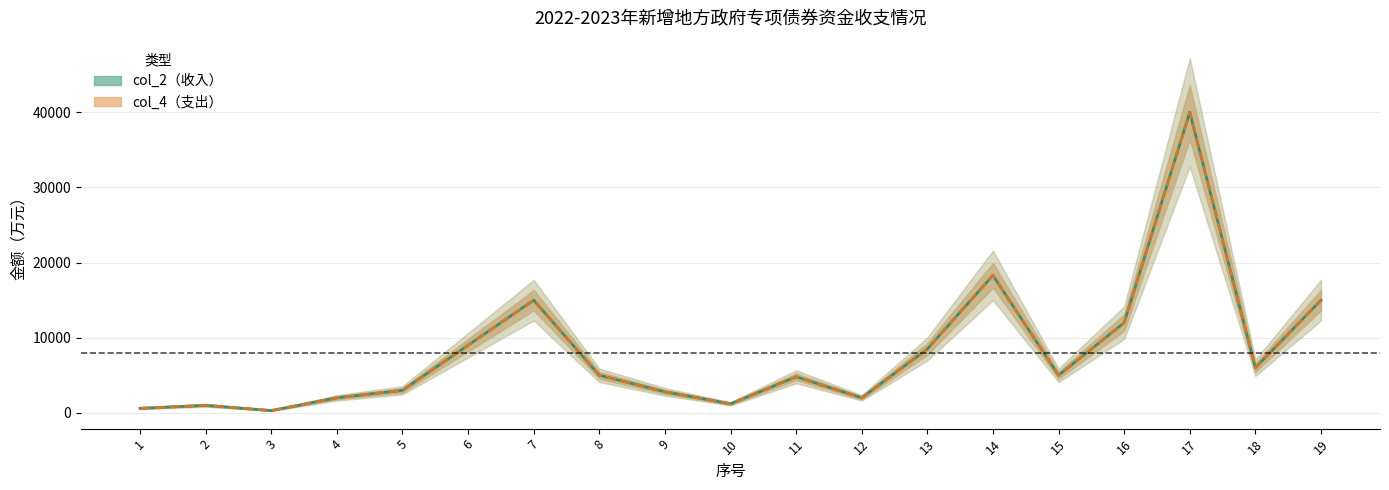

What is the value of the col_4（支出） point at the 10th from the left?

1200